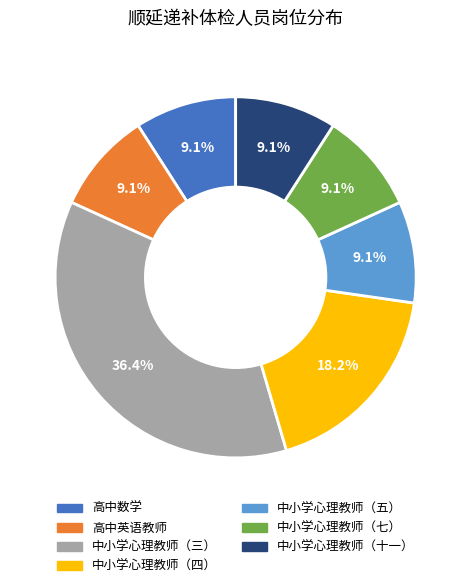

Which slice is the largest?

中小学心理教师（三）